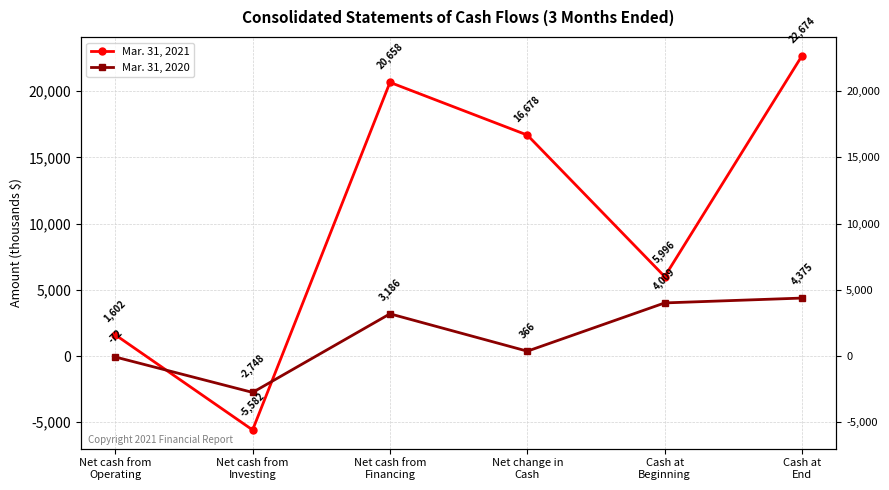

List the labels in order of Mar. 31, 2020 value, smallest first.

Net cash from
Investing, Net cash from
Operating, Net change in
Cash, Net cash from
Financing, Cash at
Beginning, Cash at
End